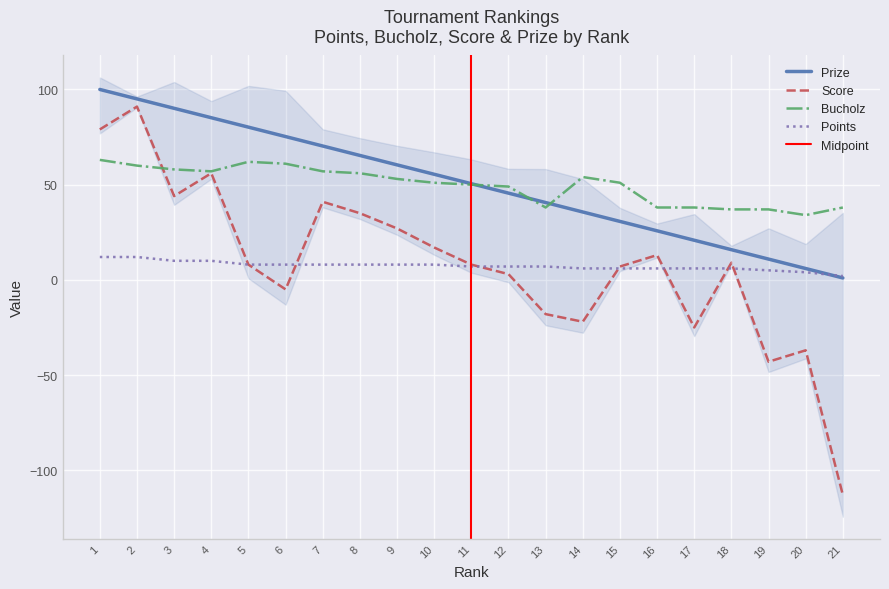

Does the chart display data point markers on the line(s)?

No